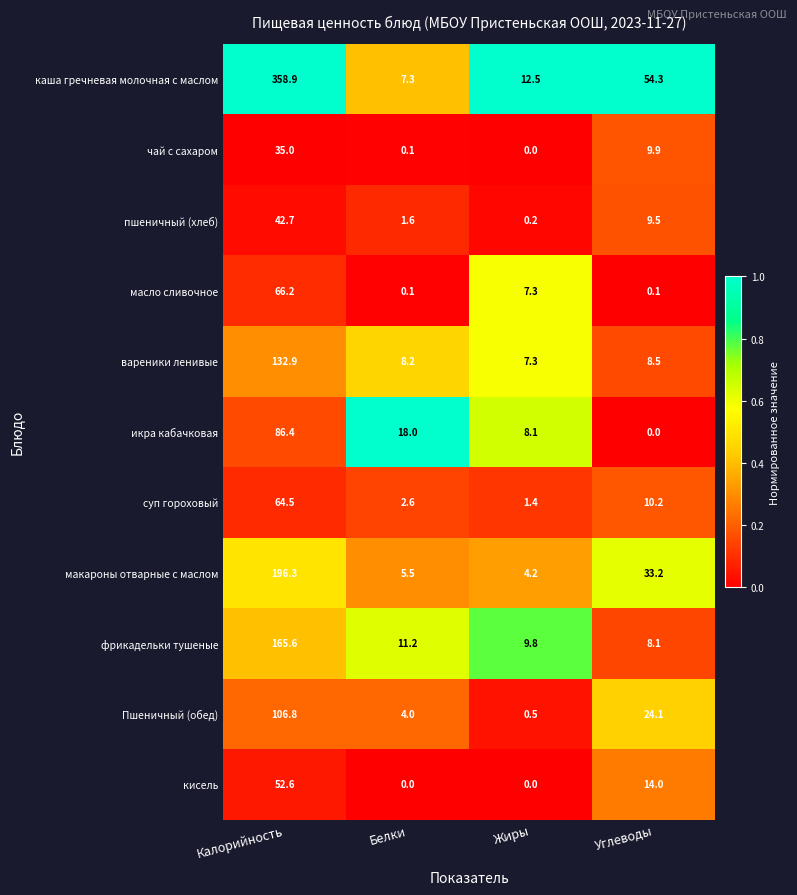

At which category is the sum across all series the highest?

Калорийность